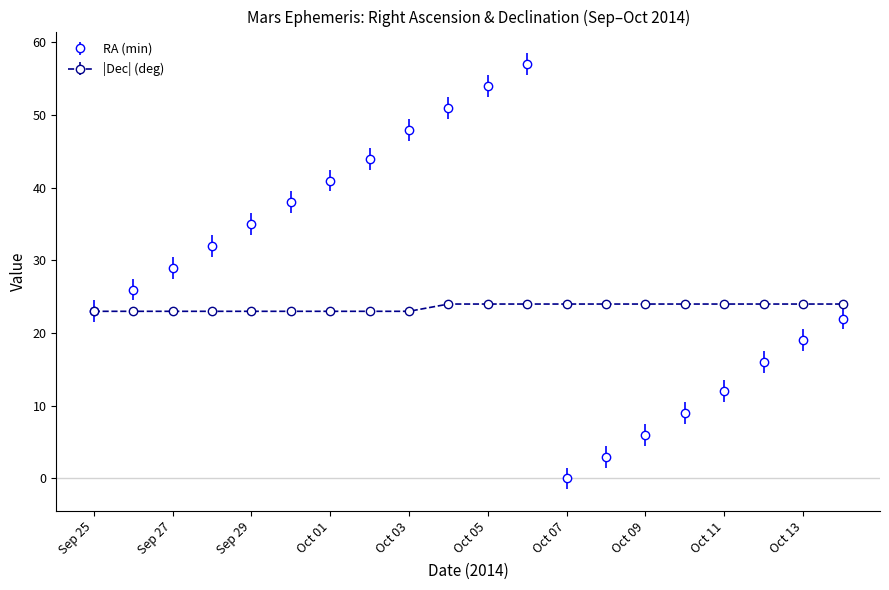

In RA (min), how many points are higher than both neighbors (excluding endpoints)?

1